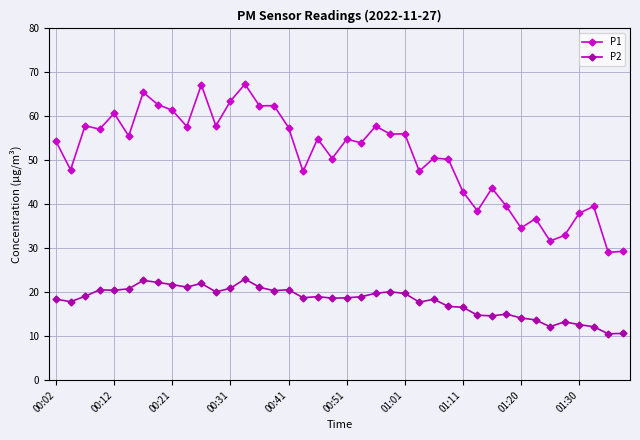

In P2, how many points are lower than both neighbors (excluding endpoints)?

11